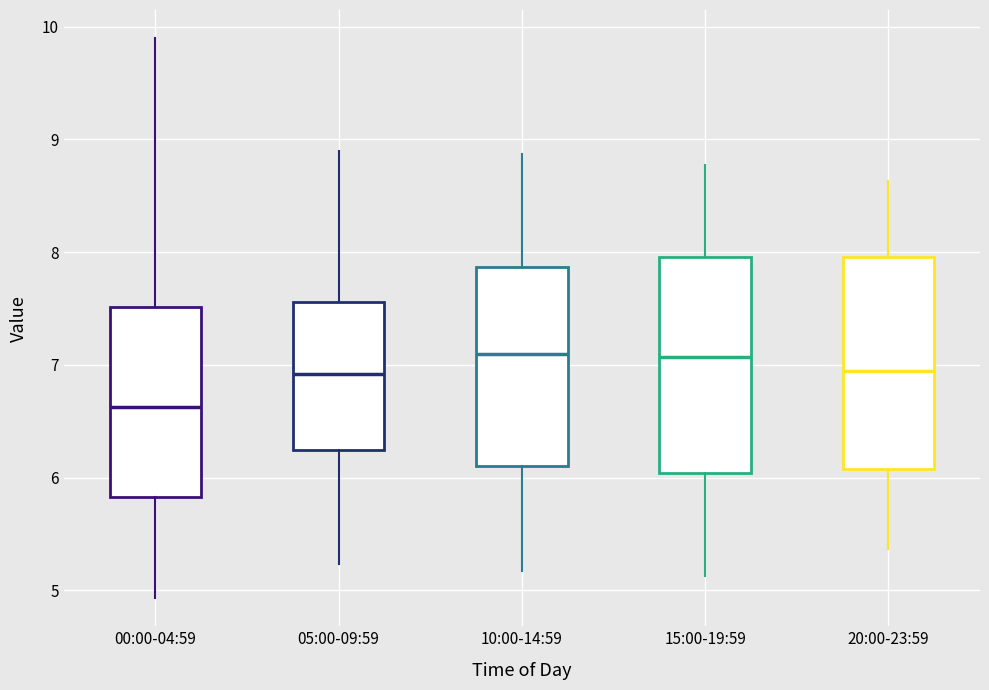

Where does the upper whisker of the box for 00:00-04:59 end on the y-axis? The values are not printed on the chart, so give them approximately, as read against the axis.

9.9